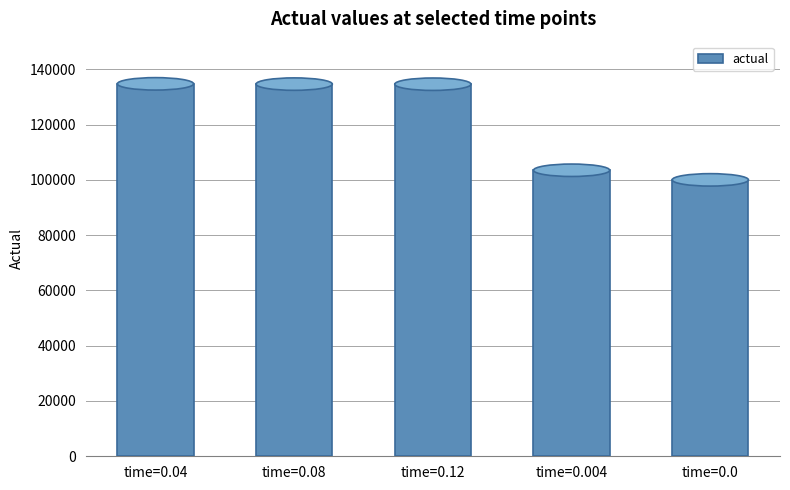

What is the average value?

121492.7